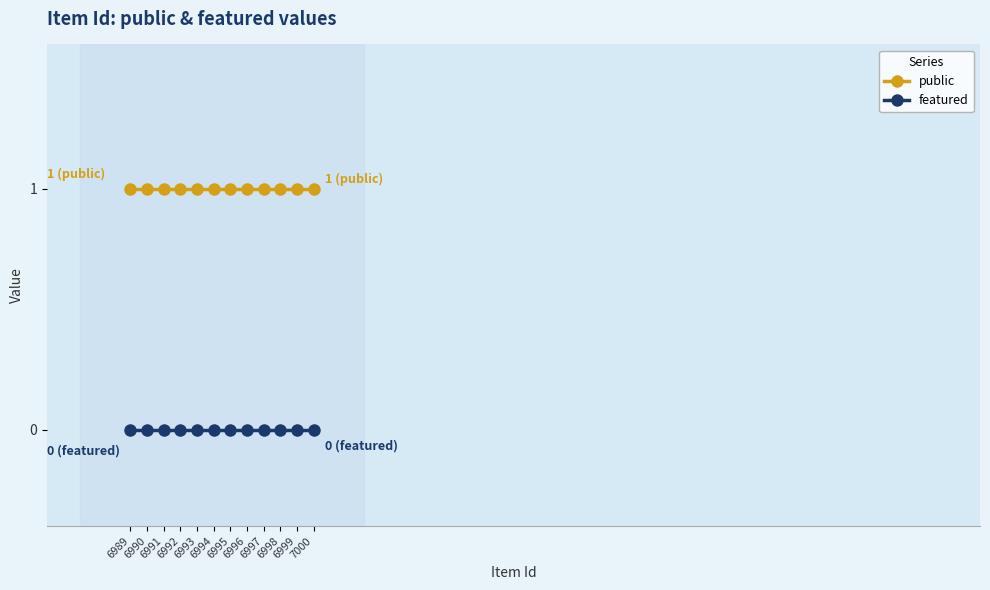

True or false: featured and public intersect in this chart.

False